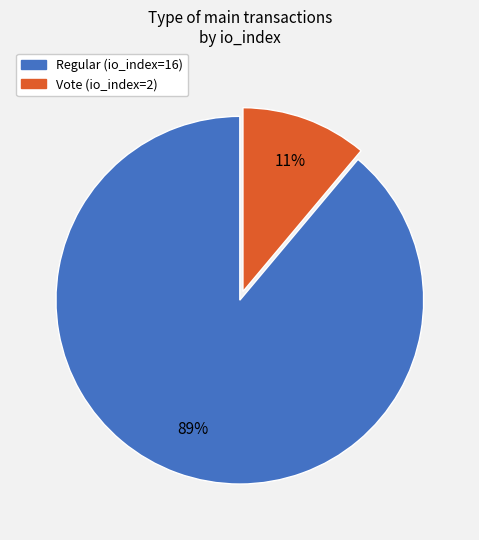

Which slice is the largest?

Regular (io_index=16)